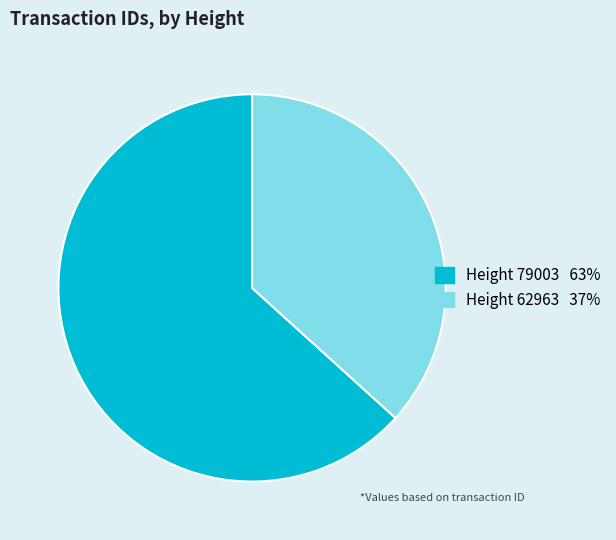

Is there a majority slice in this chart?

Yes